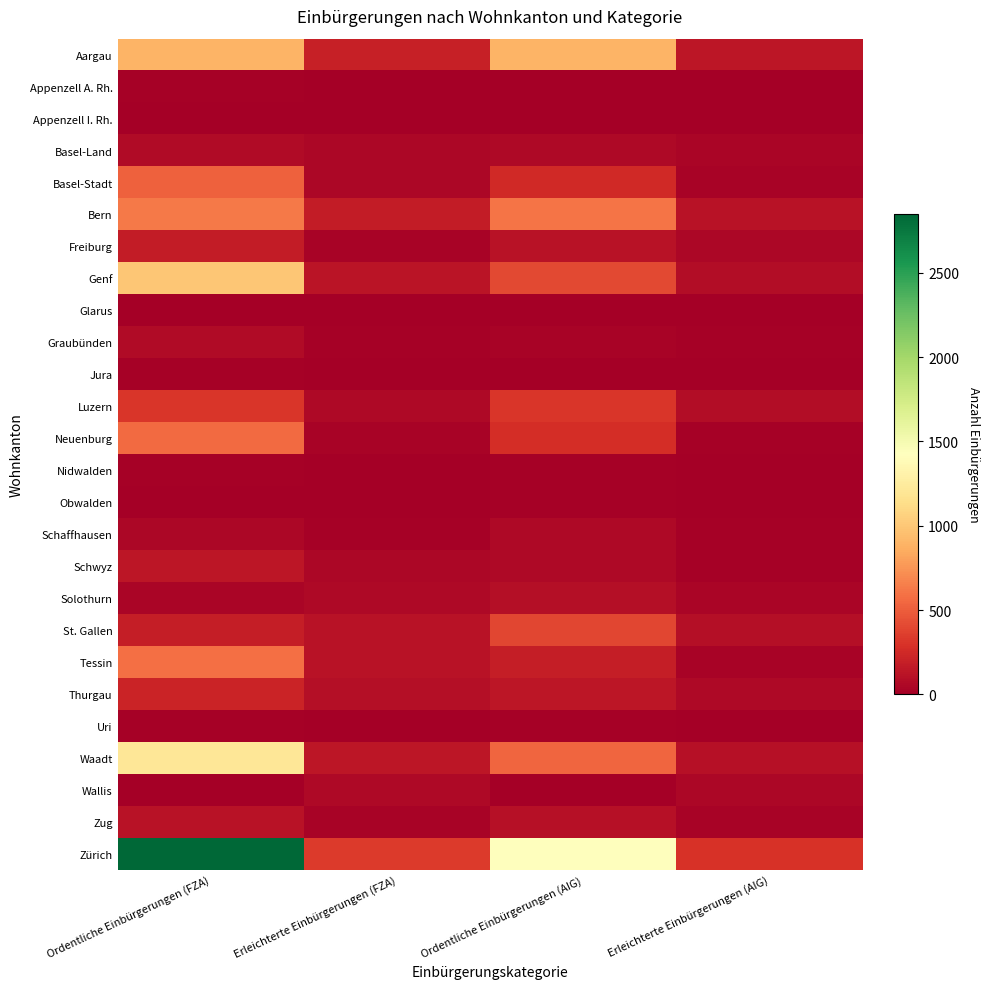

What is the maximum value shown in the chart?

2848